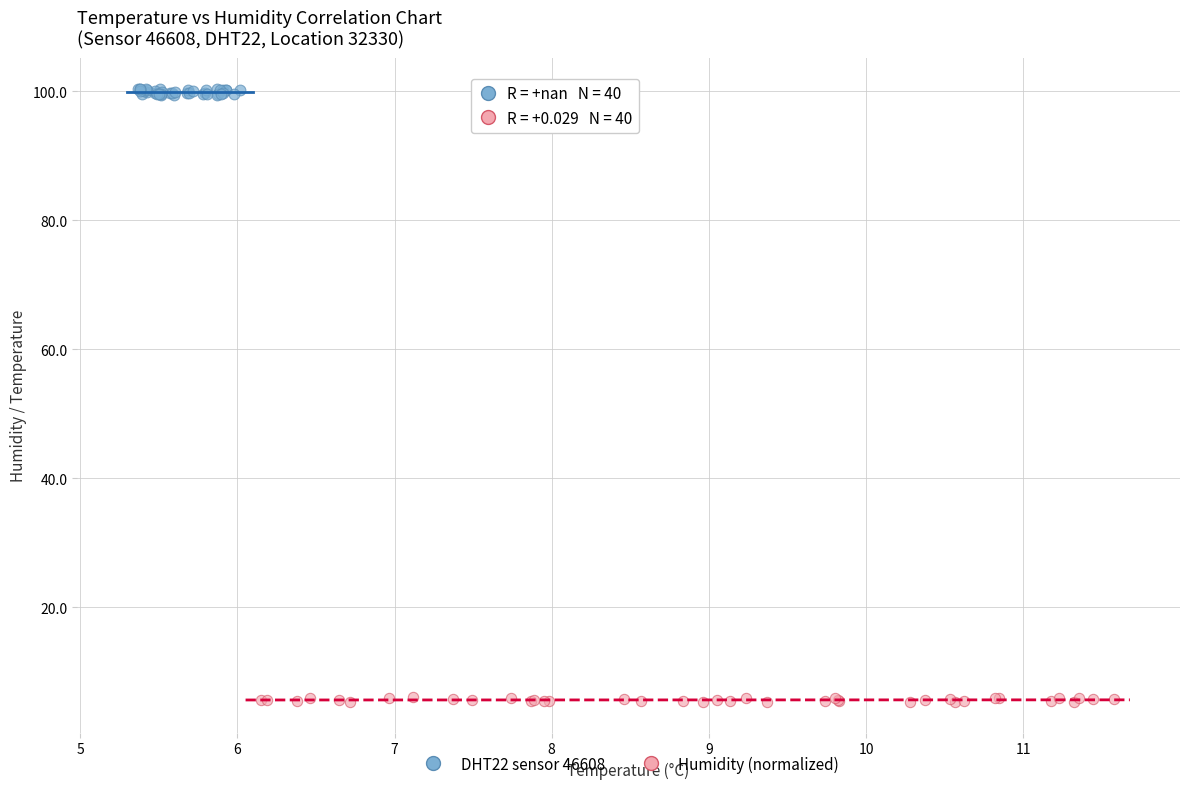

What are all the series names shown in the legend?

DHT22 sensor 46608, Humidity (normalized)